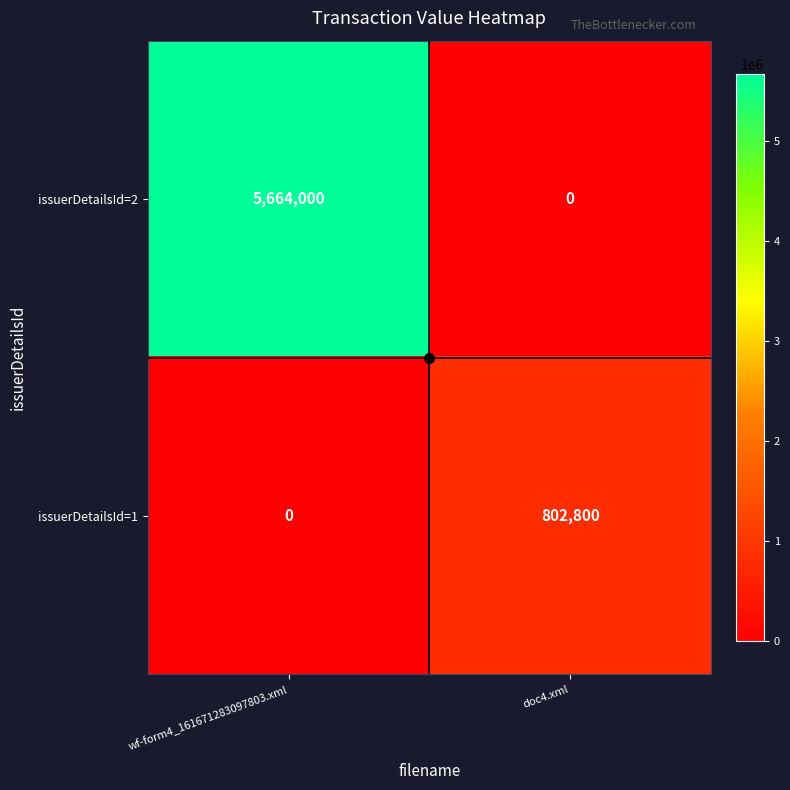

Where is issuerDetailsId=1 nearest to the value 401400?

wf-form4_161671283097803.xml